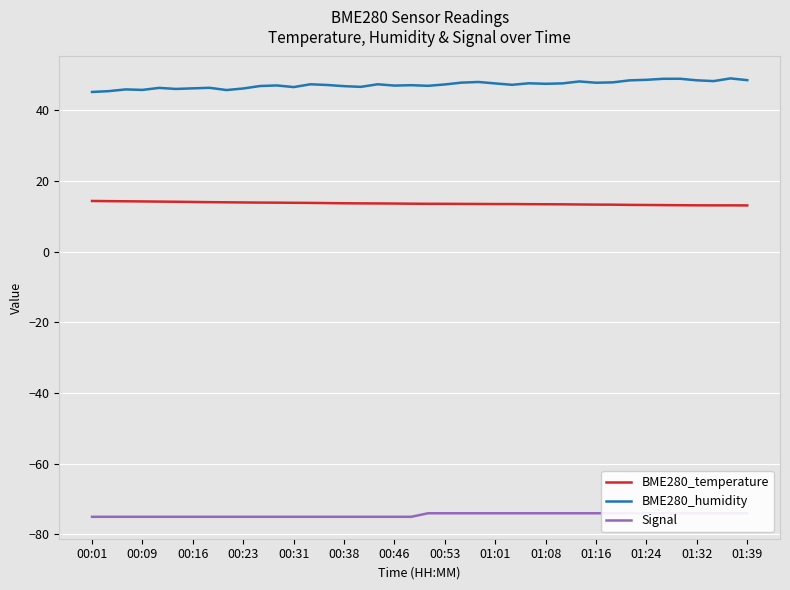

True or false: Signal and BME280_humidity cross at least once.

False